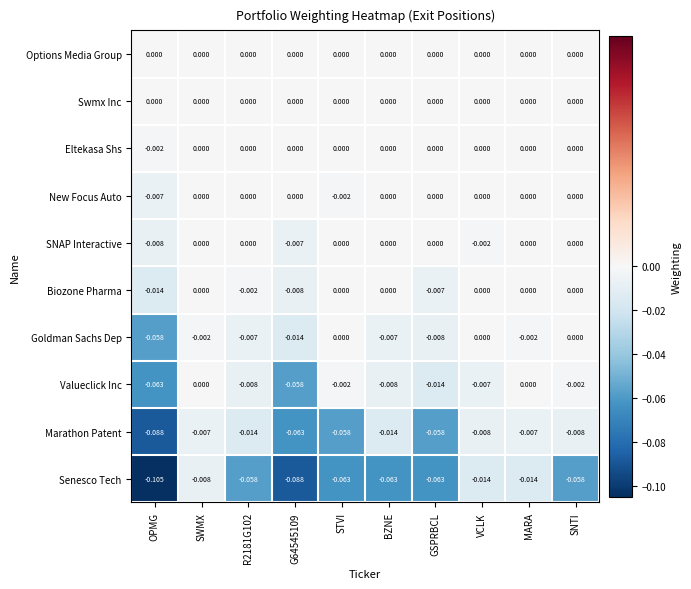

Which category has the lowest value across all series?

OPMG